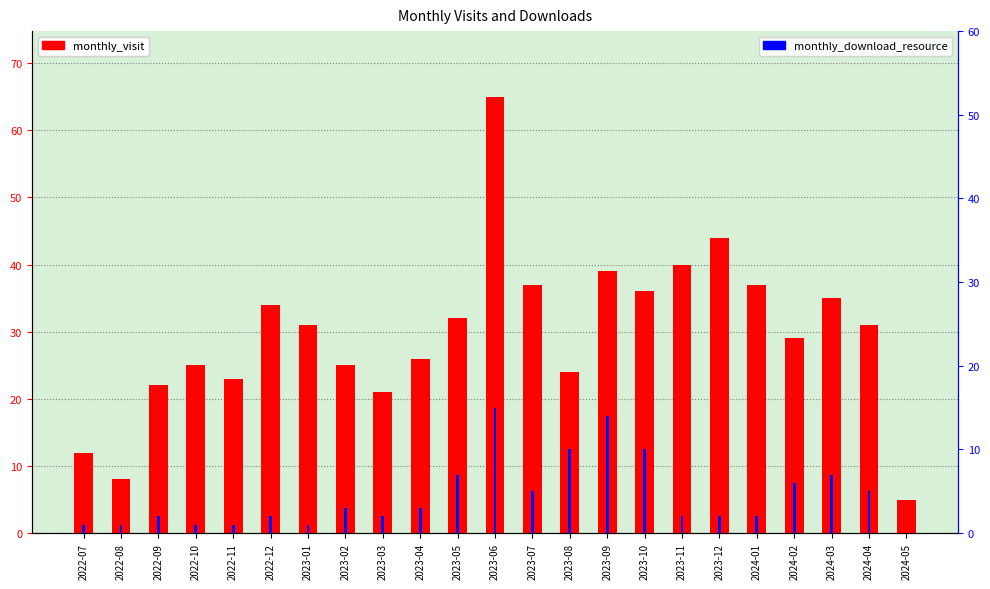

What is the approximate value of monthly_download_resource at 2023-02, to the nearest 5?

5